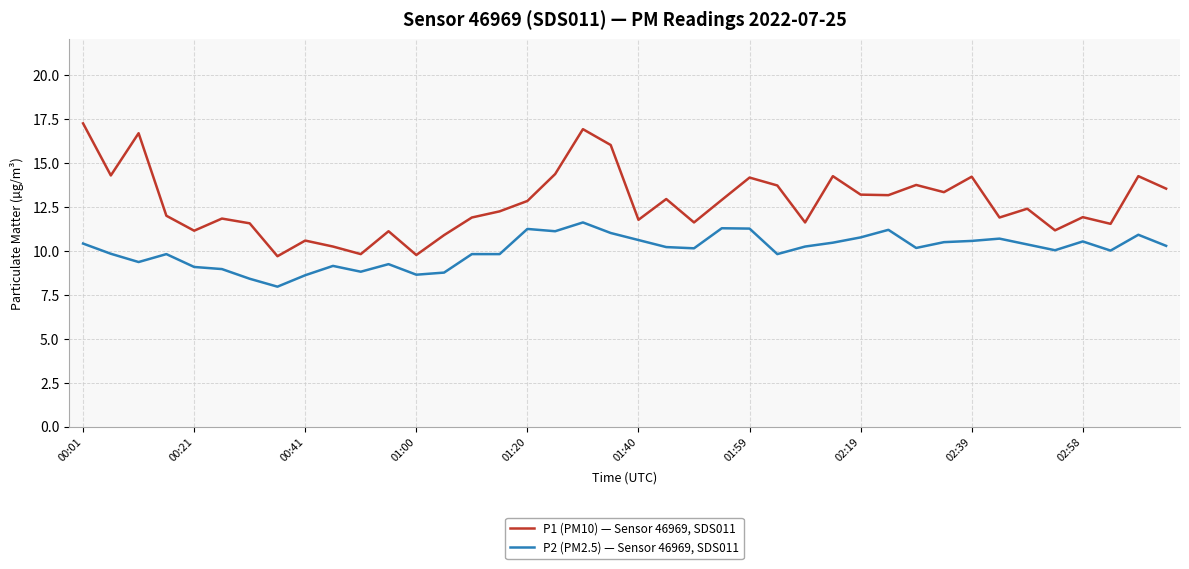

List the series in order of their overall mean, highest first.

P1 (PM10) — Sensor 46969, SDS011, P2 (PM2.5) — Sensor 46969, SDS011